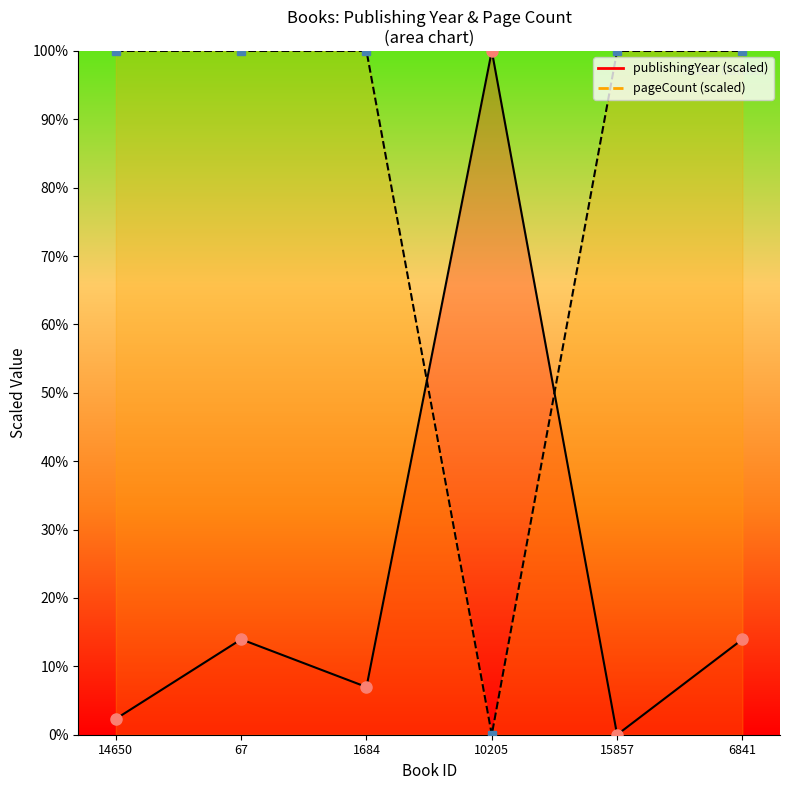

Which series changed the most between 67 and 10205?

pageCount